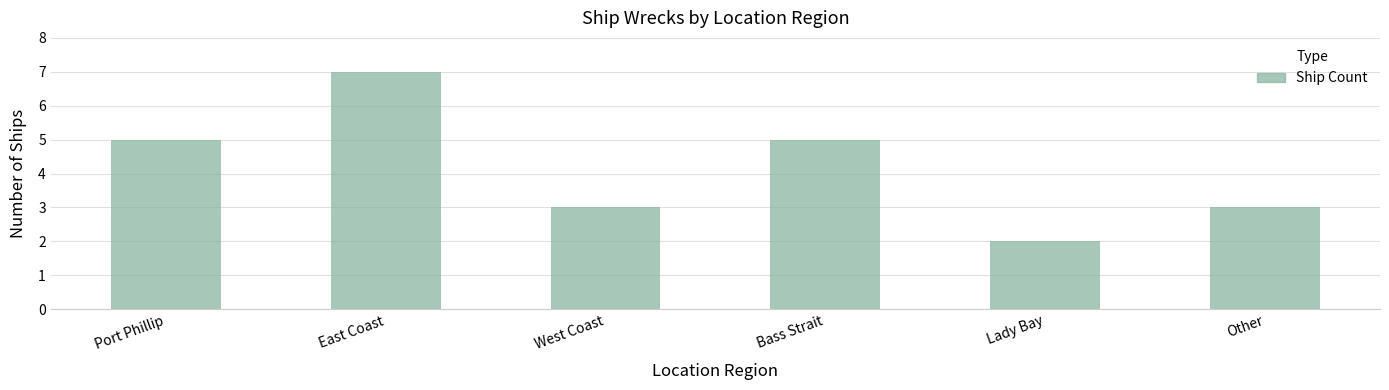

What is the greatest value displayed?

7